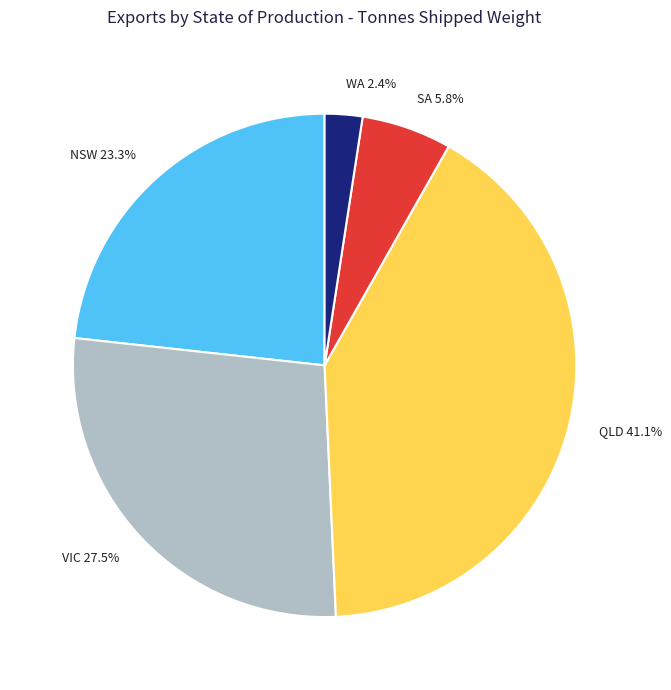

The WA slice represents 15% of the pie. True or false?

False